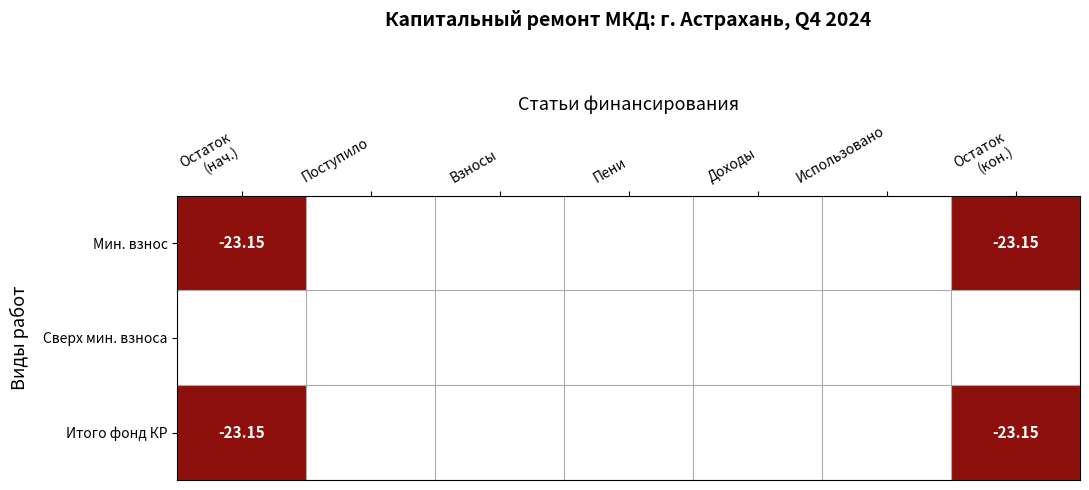

At how many categories does at least one series exceed 13?

2